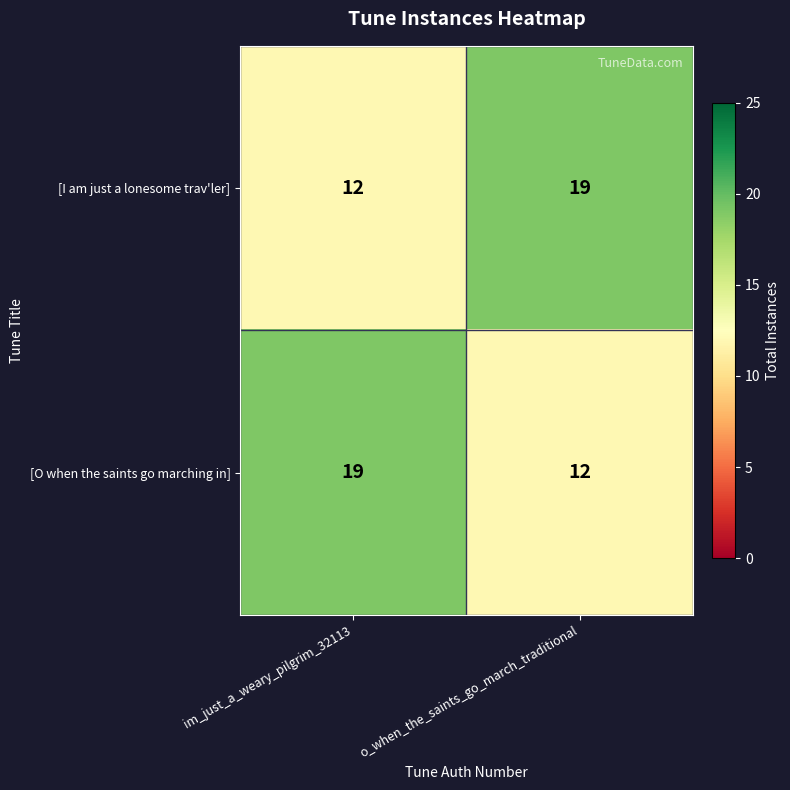

At which label is [O when the saints go marching in] closest to 15?

o_when_the_saints_go_march_traditional